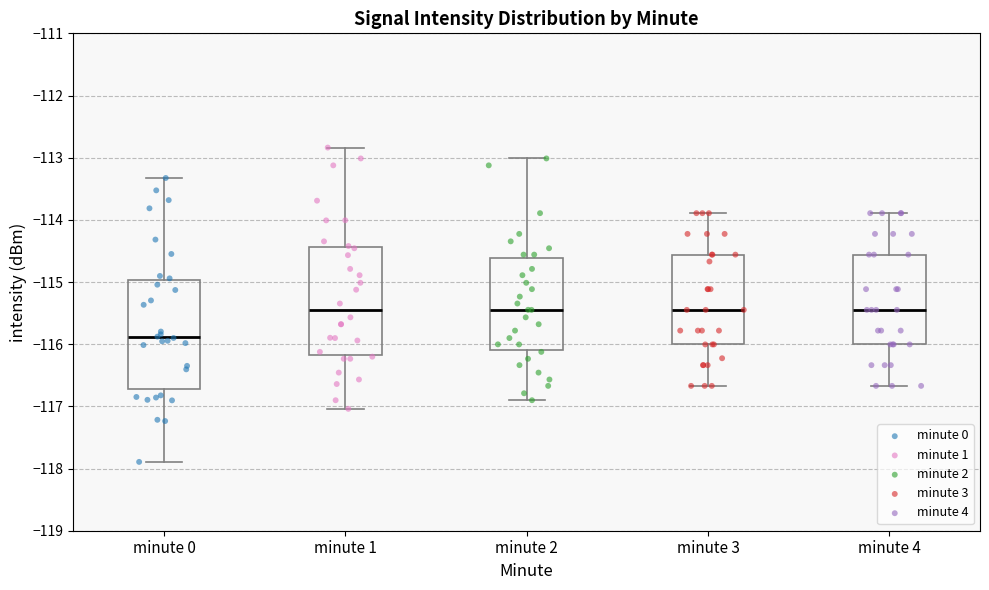

Reading left to right, read every box against the y-axis: the position of its median line, the range the box covers, and the ends of its whiskers. The values are not printed on the chart, so give them approximately, as read against the axis.

minute 0: median -115.9, box -116.7 to -115.0, whiskers -117.9 to -113.3
minute 1: median -115.5, box -116.2 to -114.4, whiskers -117.0 to -112.8
minute 2: median -115.4, box -116.1 to -114.6, whiskers -116.9 to -113.0
minute 3: median -115.4, box -116.0 to -114.6, whiskers -116.7 to -113.9
minute 4: median -115.4, box -116.0 to -114.6, whiskers -116.7 to -113.9